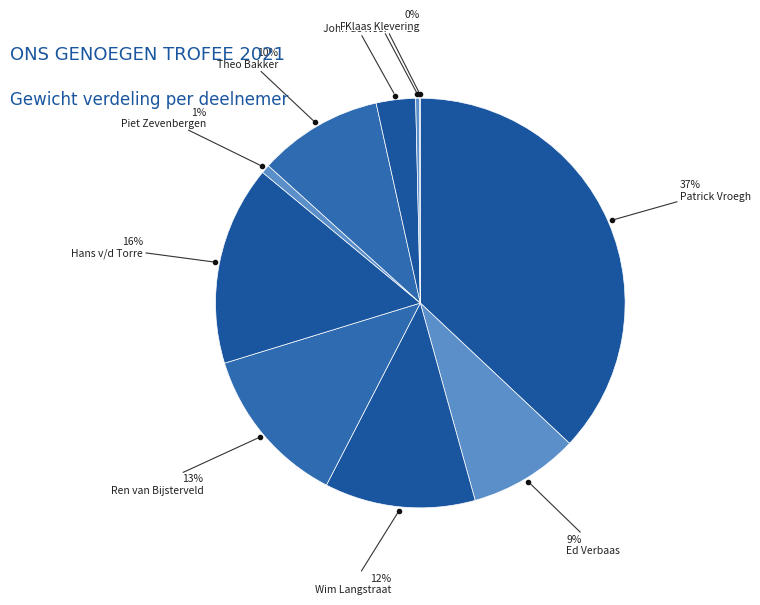

To the nearest percent, what is the combined percentage of Wim Langstraat and Piet Zevenbergen?

13%